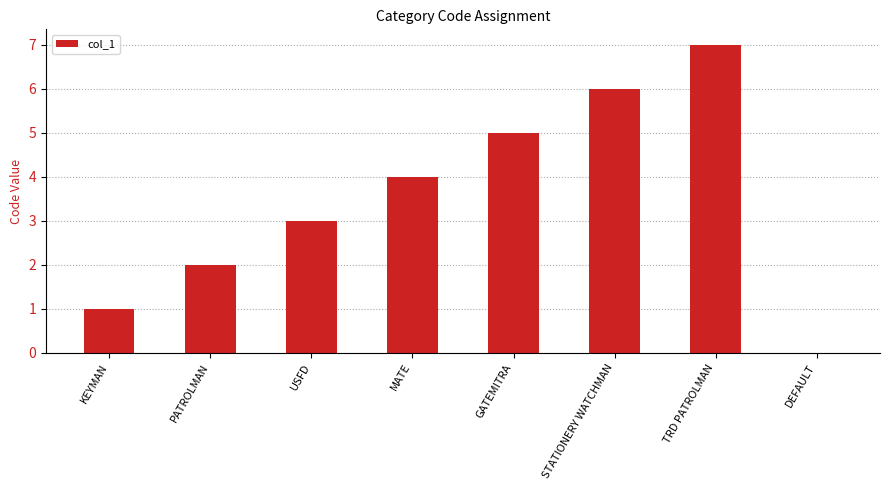

What is the sum of the values at DEFAULT and STATIONERY WATCHMAN?

6